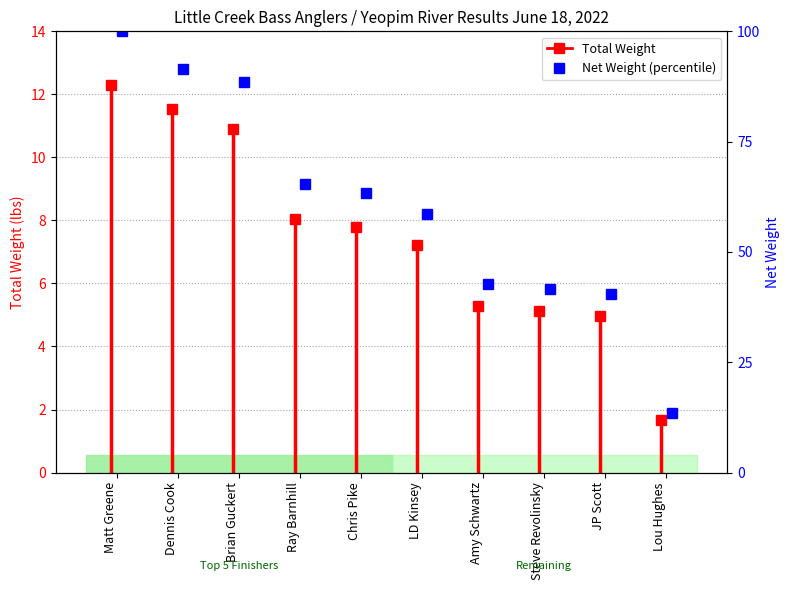

What is the sum of all values?

605.6